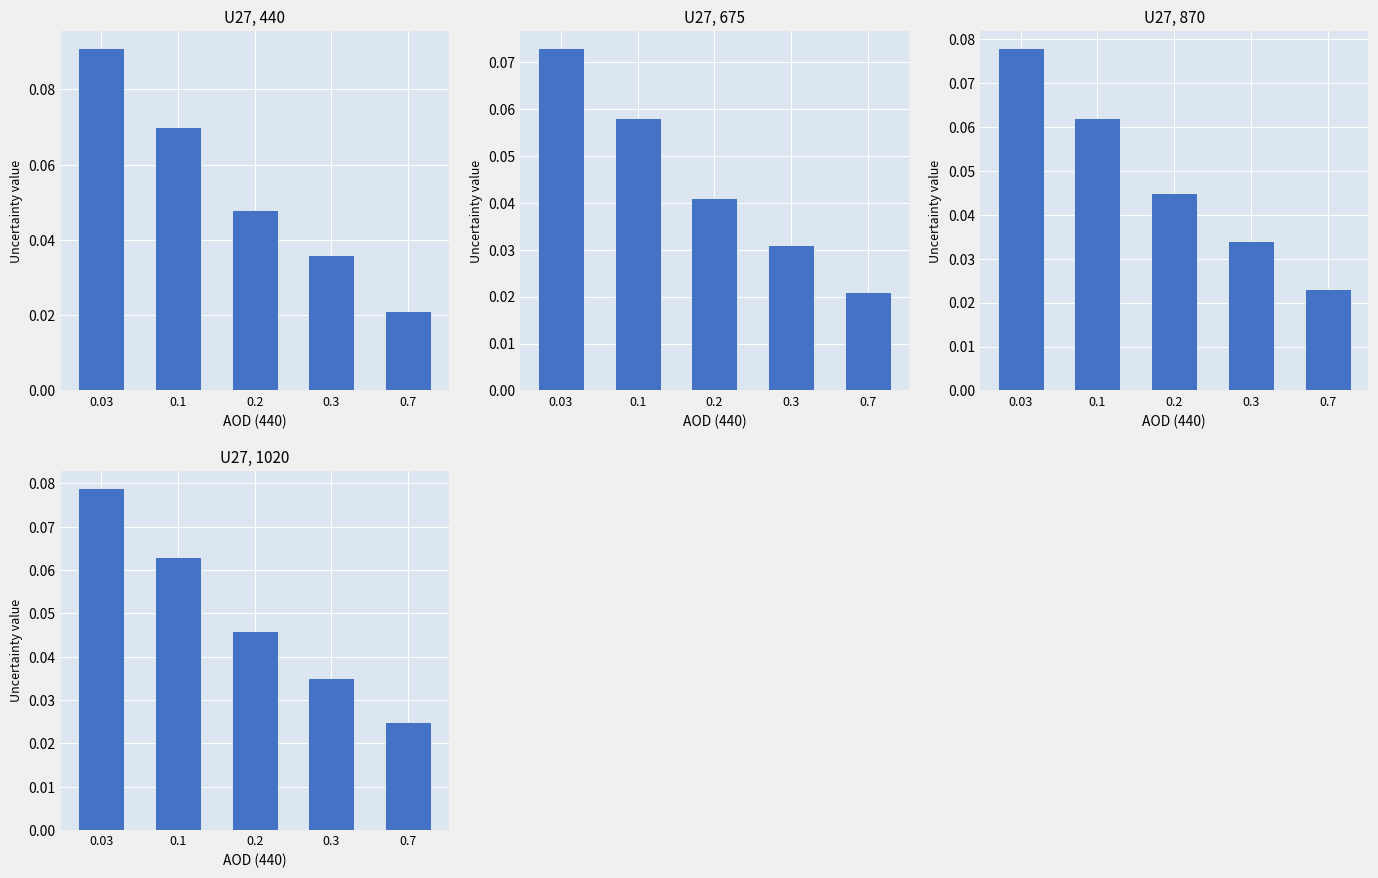

What is the label of the 1st bar from the left?

0.03